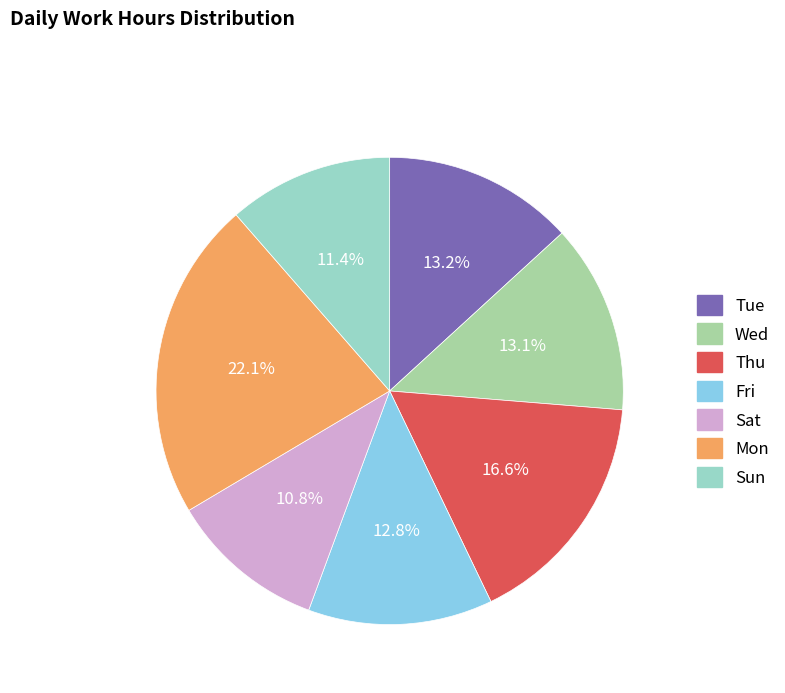

To the nearest percent, what is the difference between the largest and smallest slice percentages?

11%